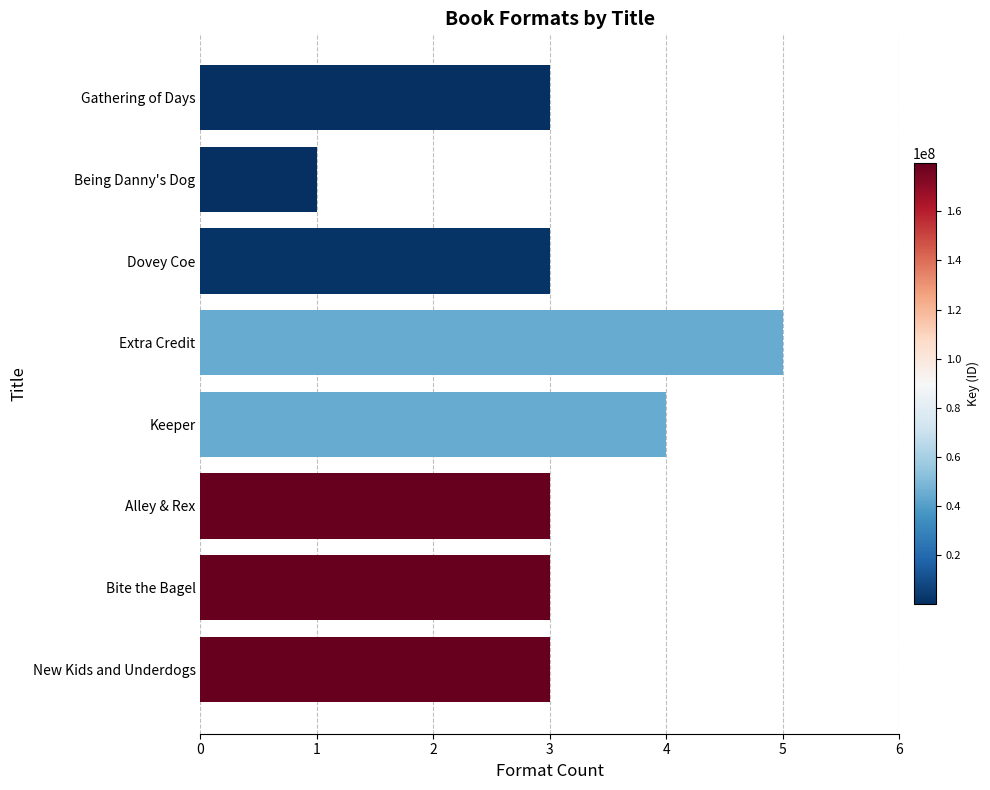

What is the difference between the maximum and second lowest values?

2